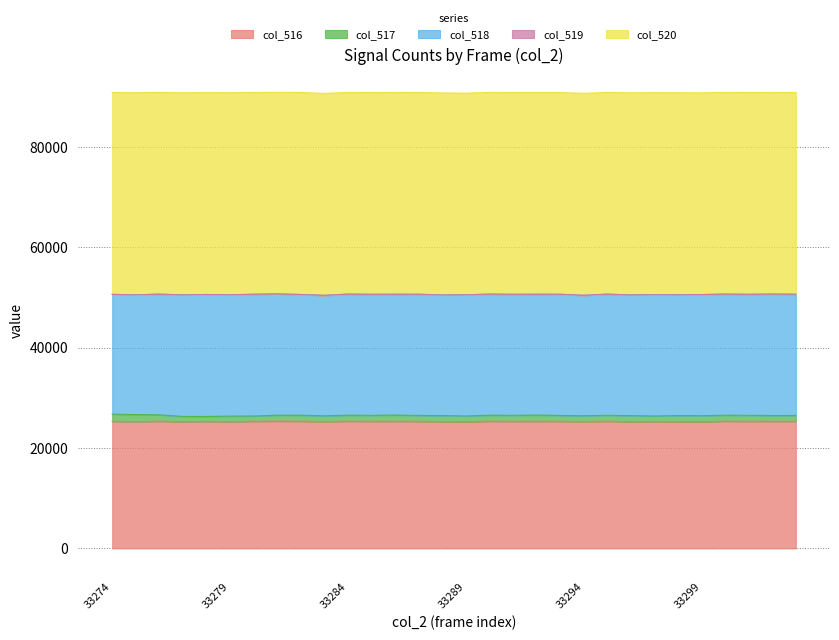

Which category has the highest value across all series?

33296